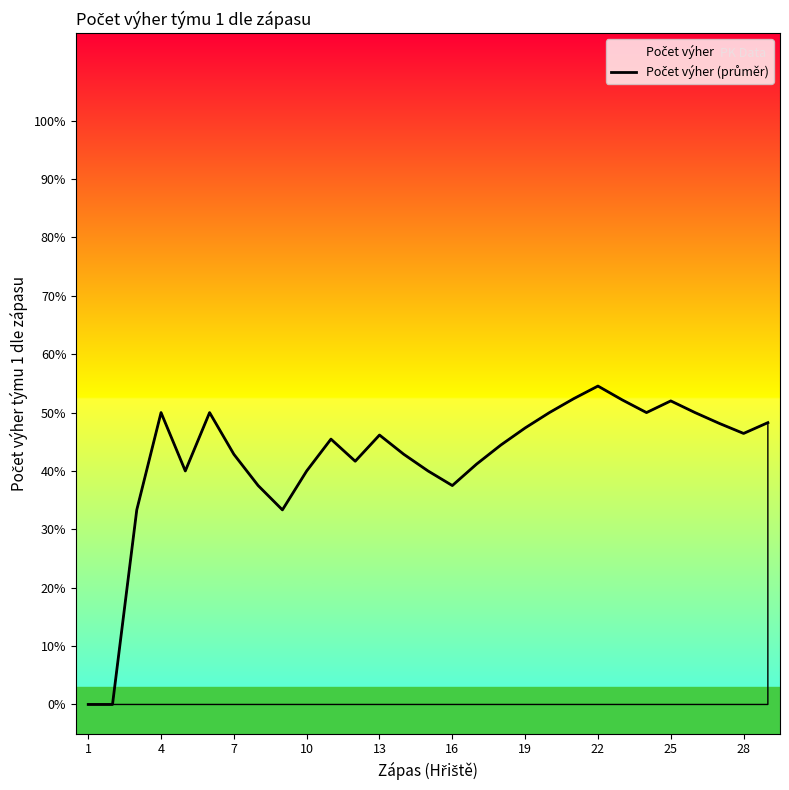

What is the average value?

0.4